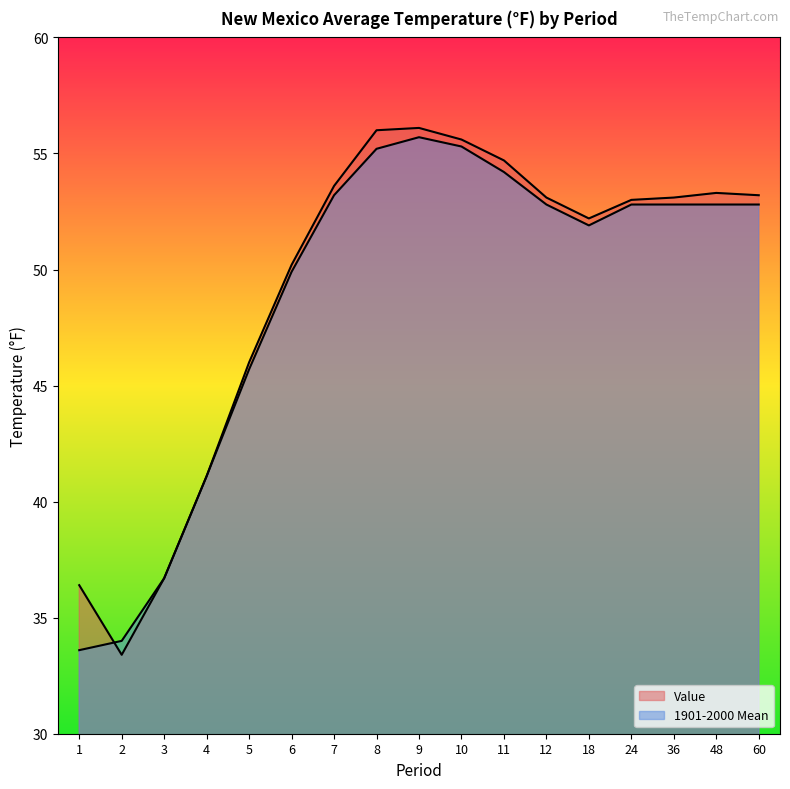

True or false: Value has more than 2 points higher than both neighbors.

False